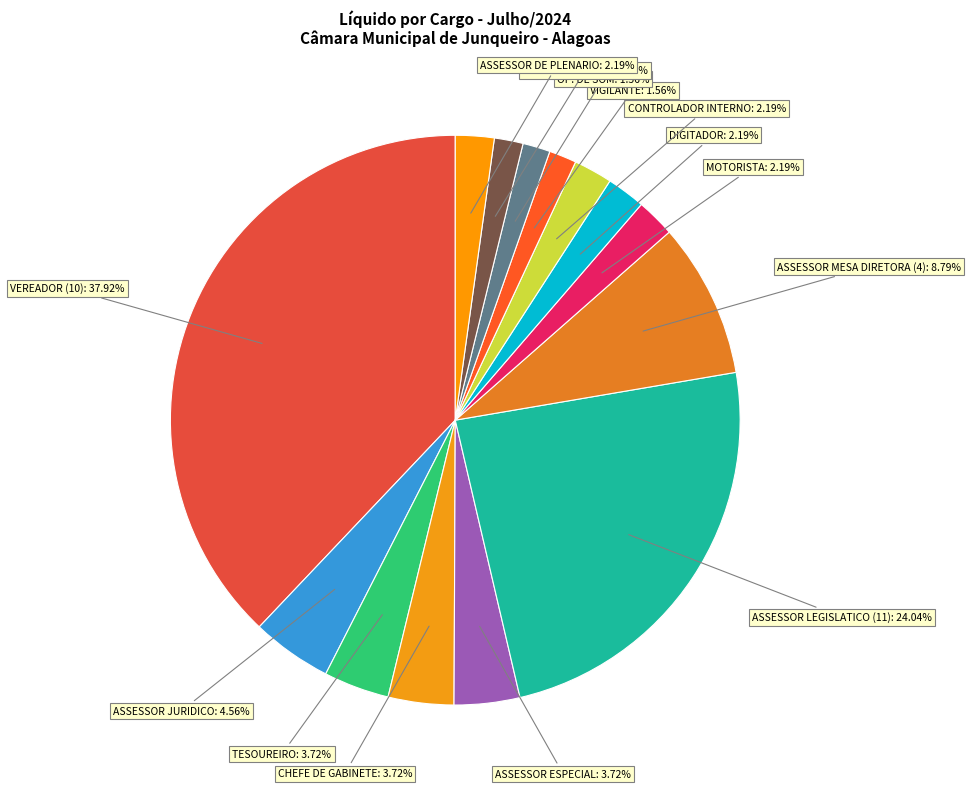

Is there a majority slice in this chart?

No